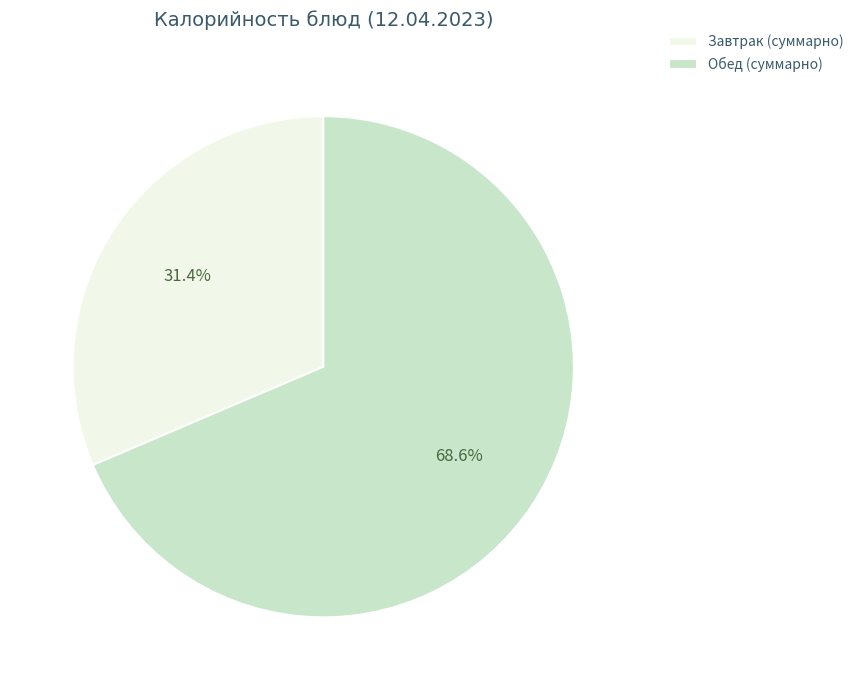

What is the smallest slice in the pie chart?

Завтрак (суммарно)